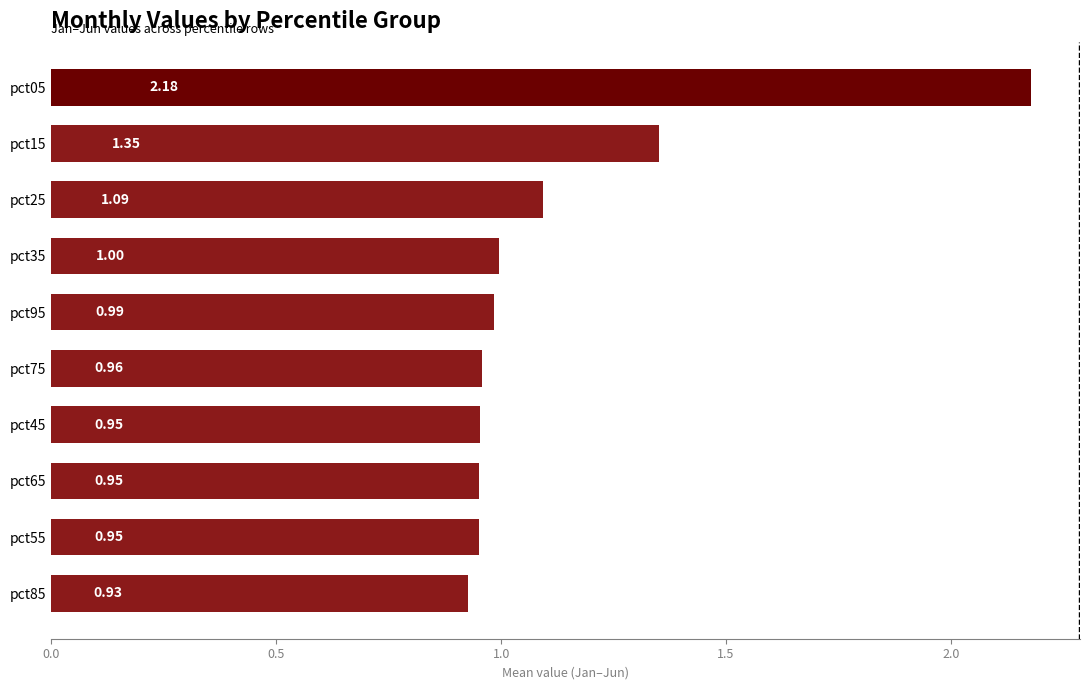

What is the change in value from pct35 to pct25?

+0.1